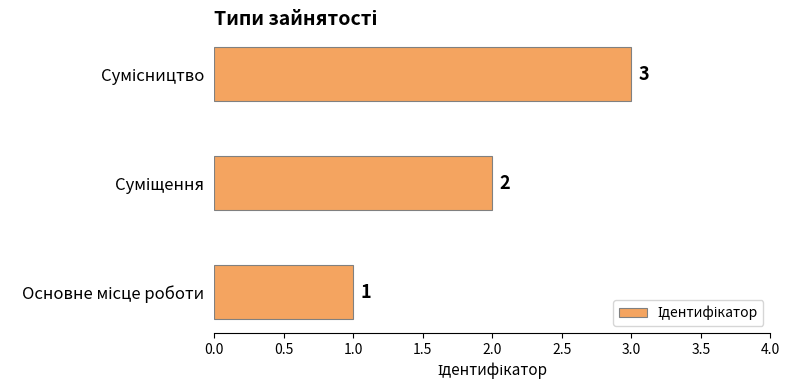

Does the chart contain any negative values?

No